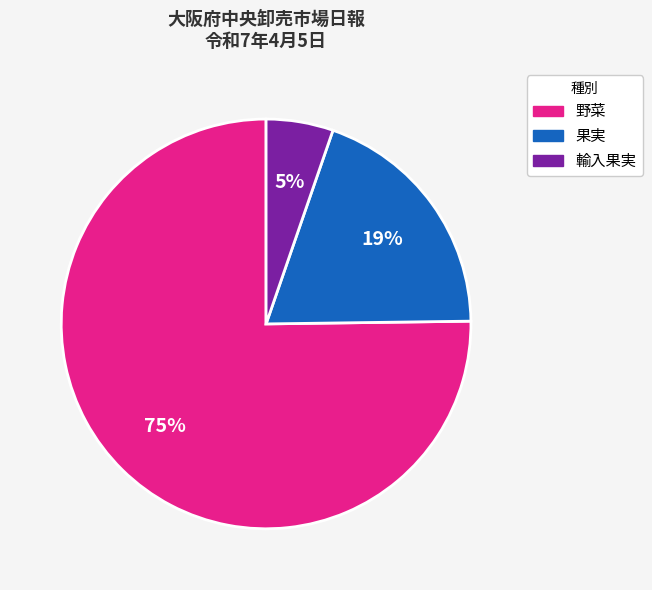

What is the ratio of the value at 野菜 to the value at 果実?

3.9